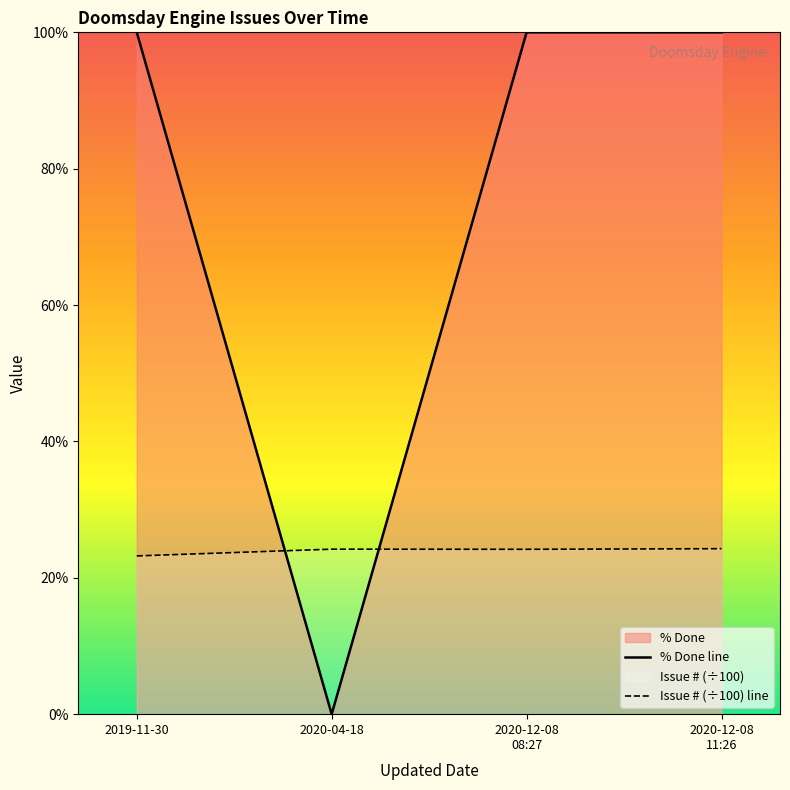

Which series has the largest total across all categories?

% Done line